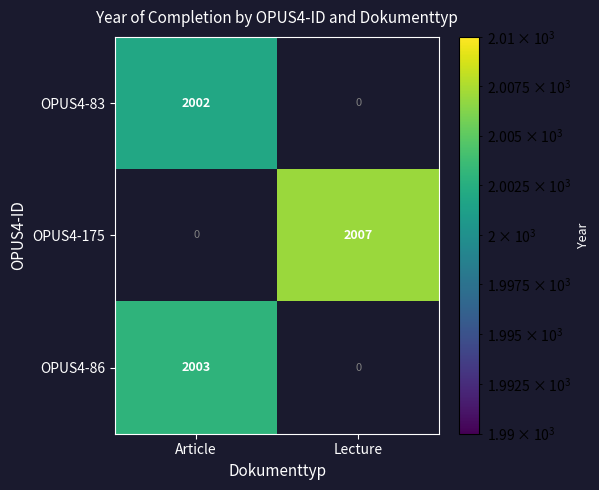

Is the value of OPUS4-86 at Article greater than the value of OPUS4-175 at Lecture?

No